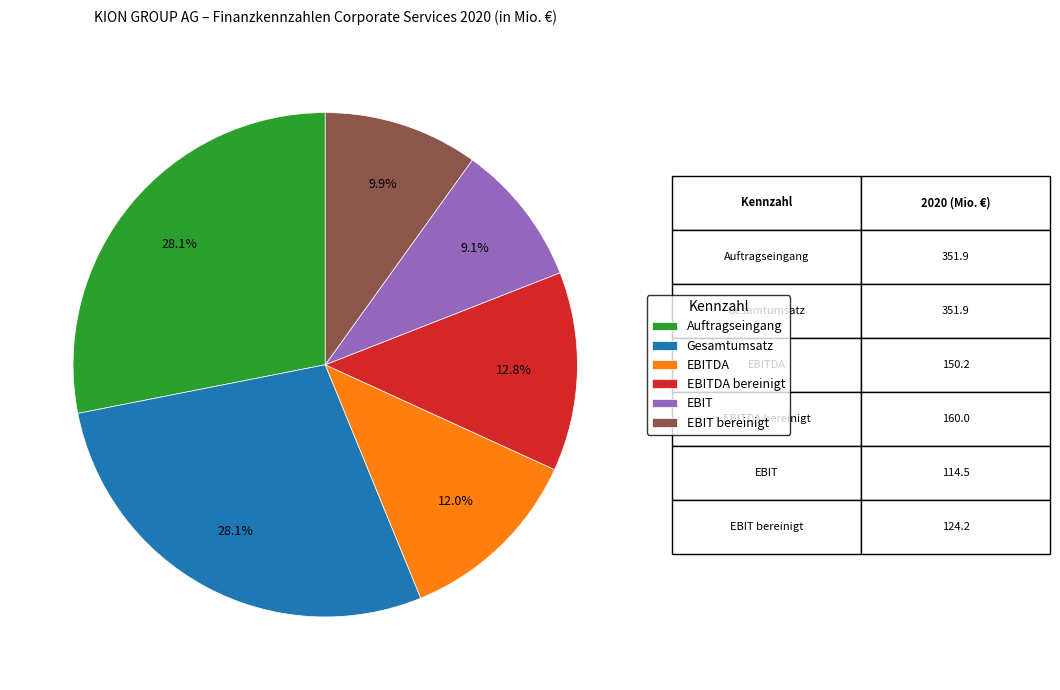

To the nearest percent, what is the combined percentage of EBIT bereinigt and Auftragseingang?

38%